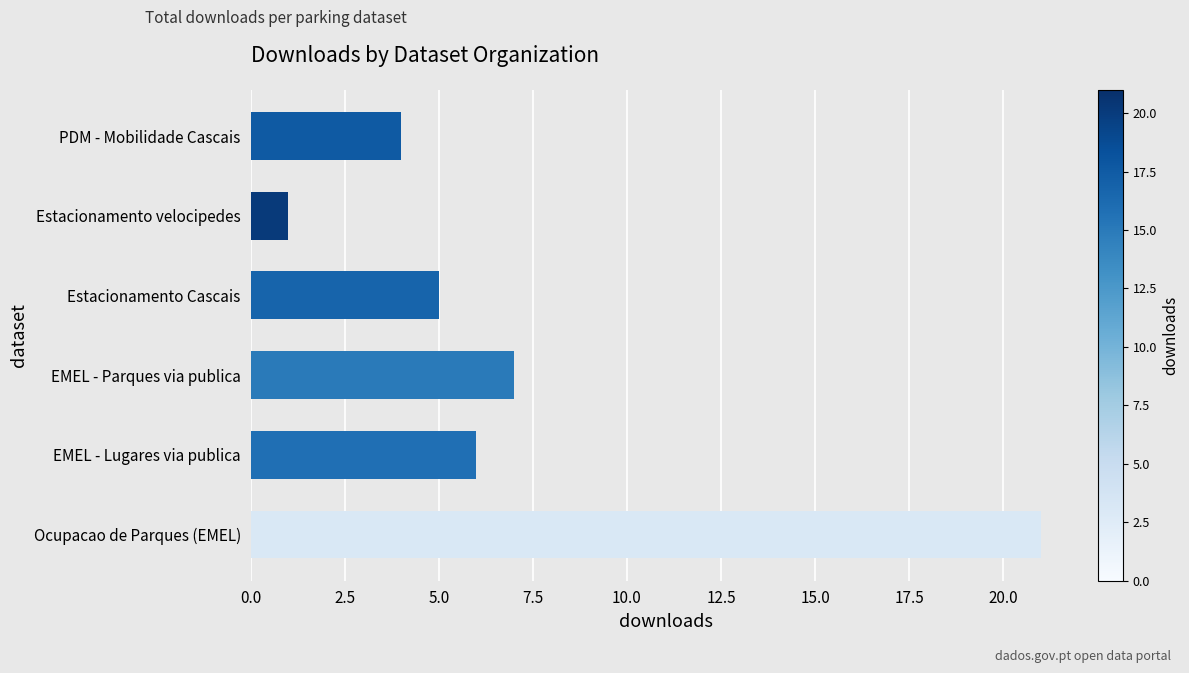

What is the smallest value displayed?

1